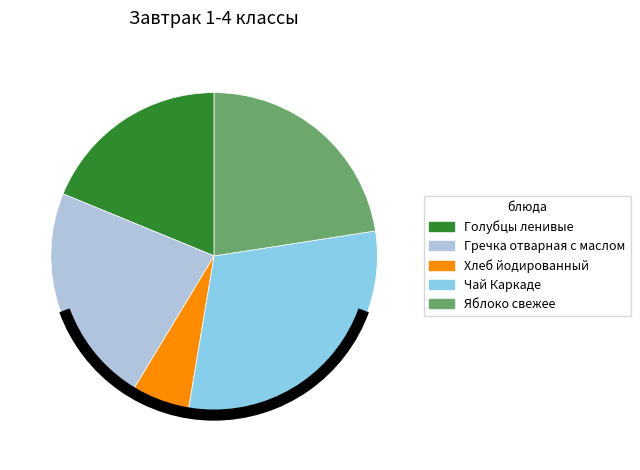

Combined, do Хлеб йодированный and Голубцы ленивые account for over 50%?

No